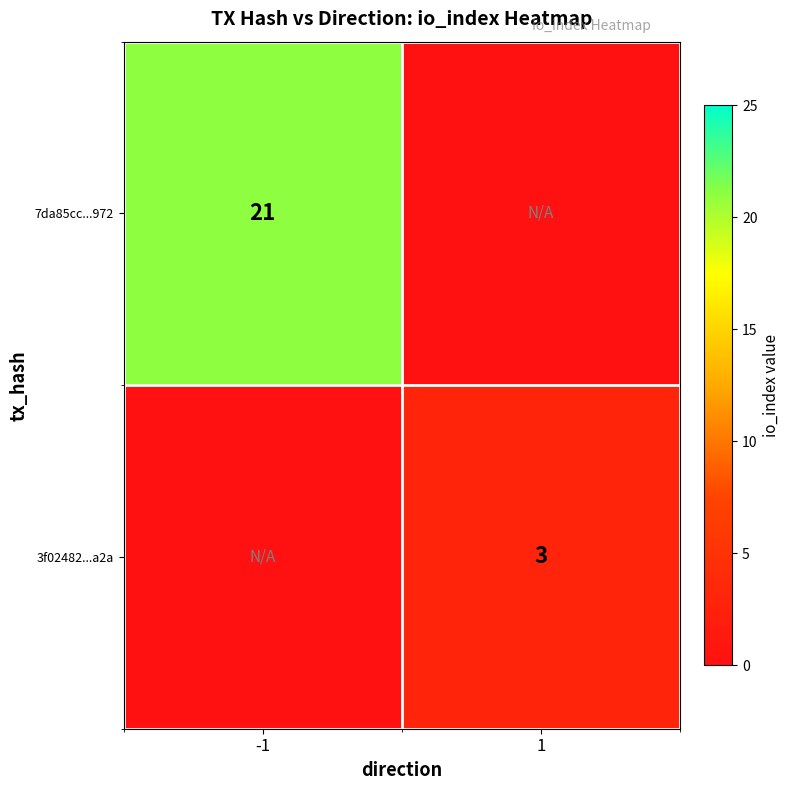

The 7da85cc...972 series shows 11 at -1. True or false?

False